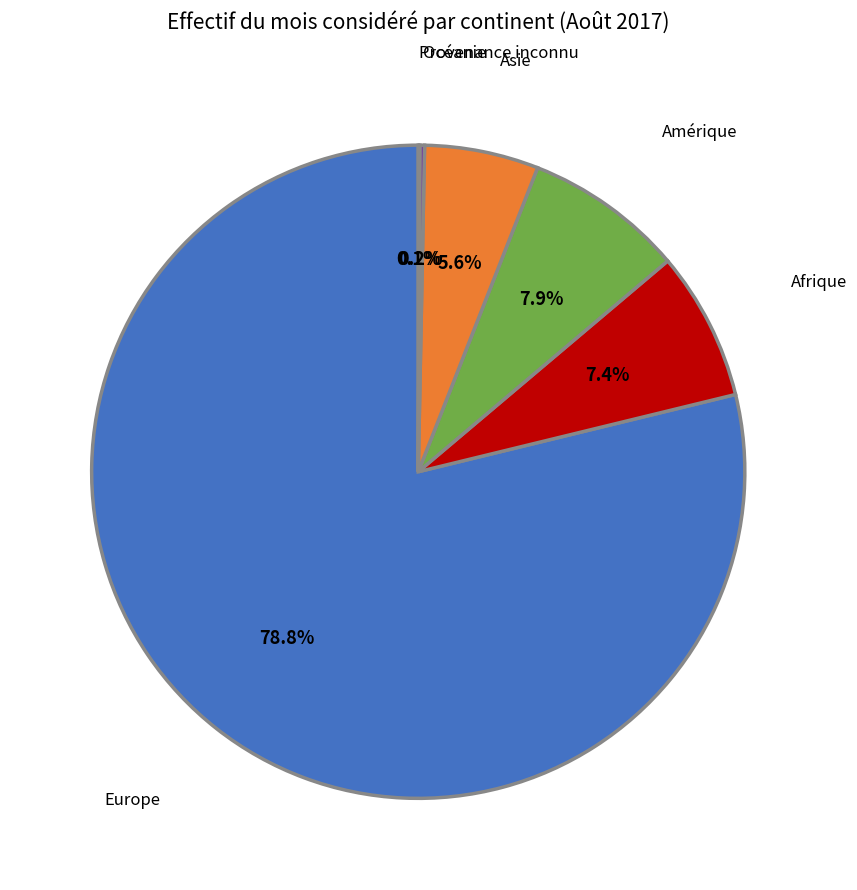

Which category has the biggest portion of the pie?

Europe